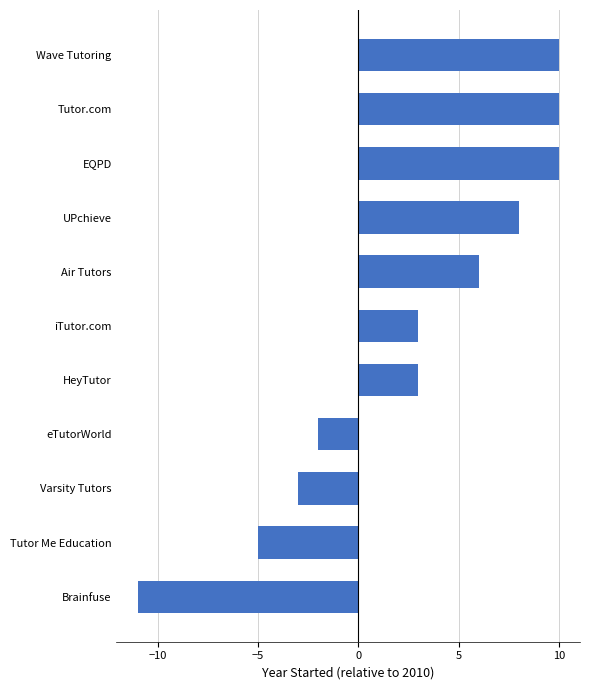

Does the chart contain any negative values?

Yes